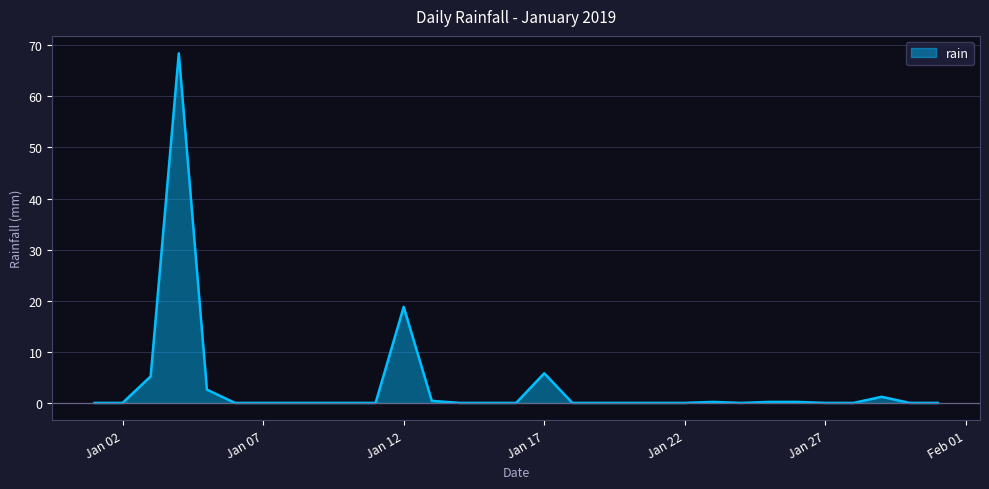

What is the greatest value displayed?

68.4